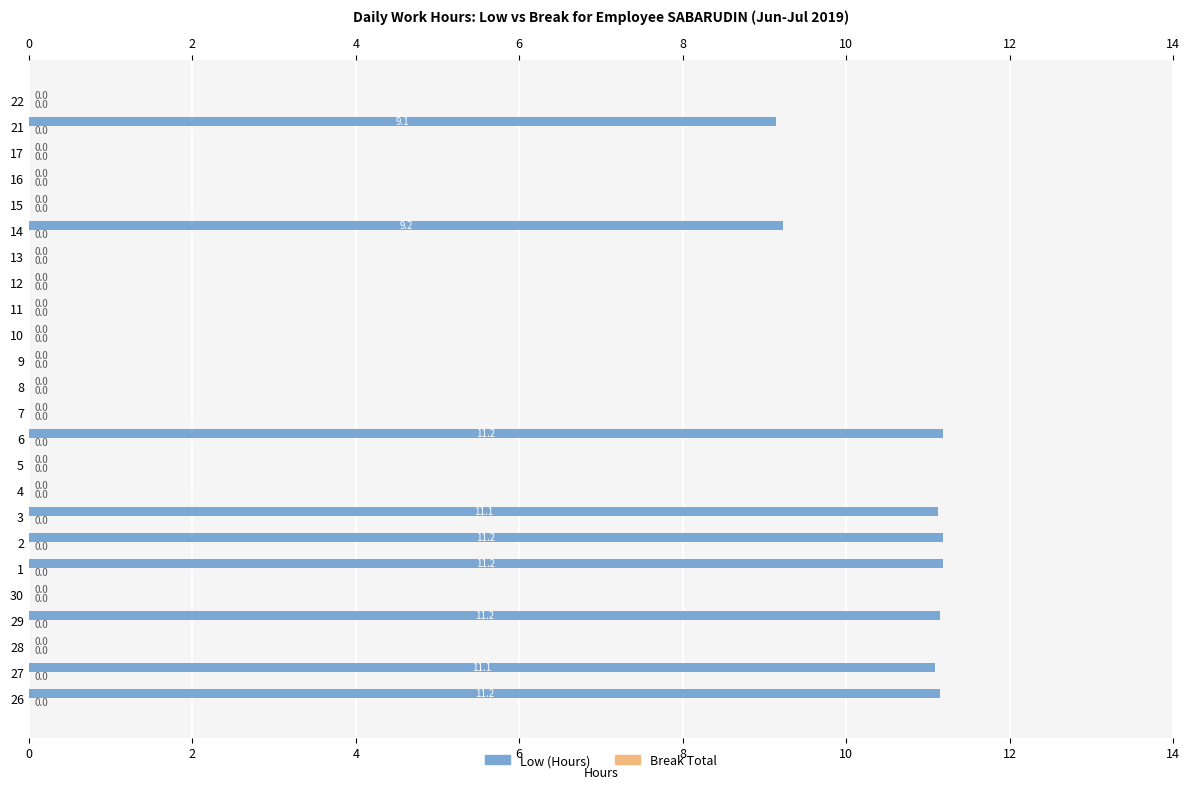

How many values in Low (Hours) are above zero?

9